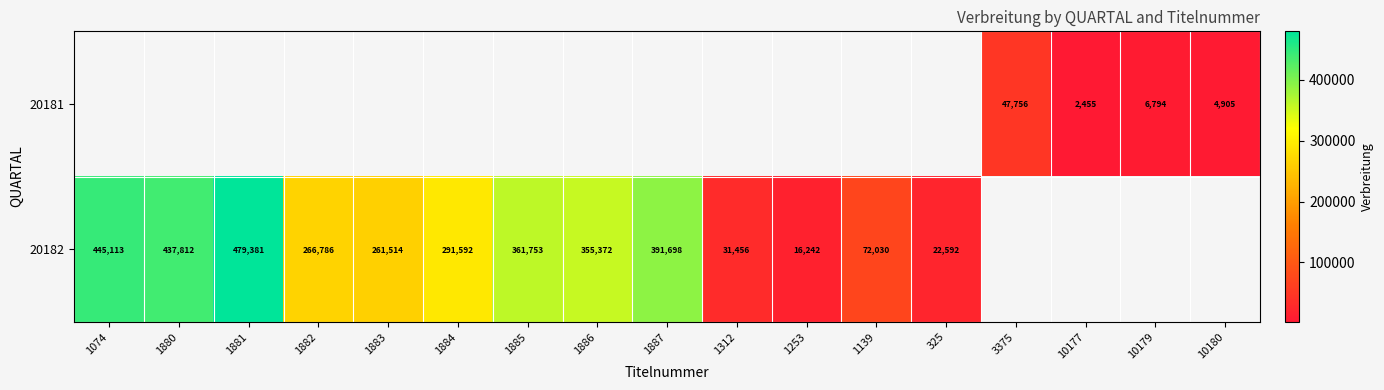

Which has a higher value, 10180 or 1312?

1312